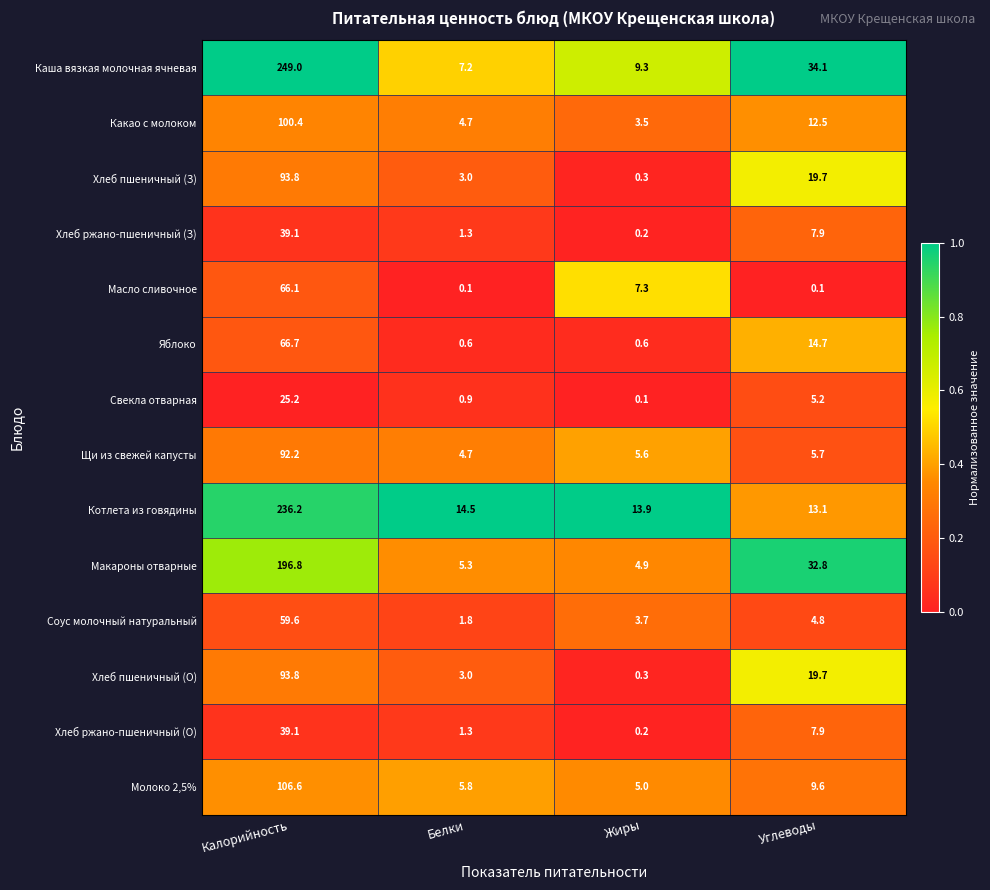

The Макароны отварные series shows 108.4 at Калорийность. True or false?

False